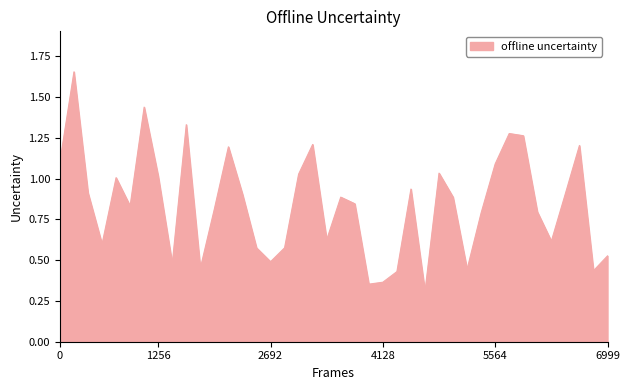

What is the smallest value displayed?

0.3